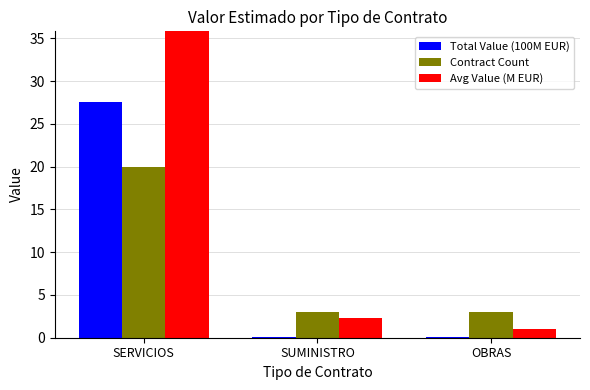

The value of Avg Value (M EUR) at SUMINISTRO is 1.4. True or false?

False